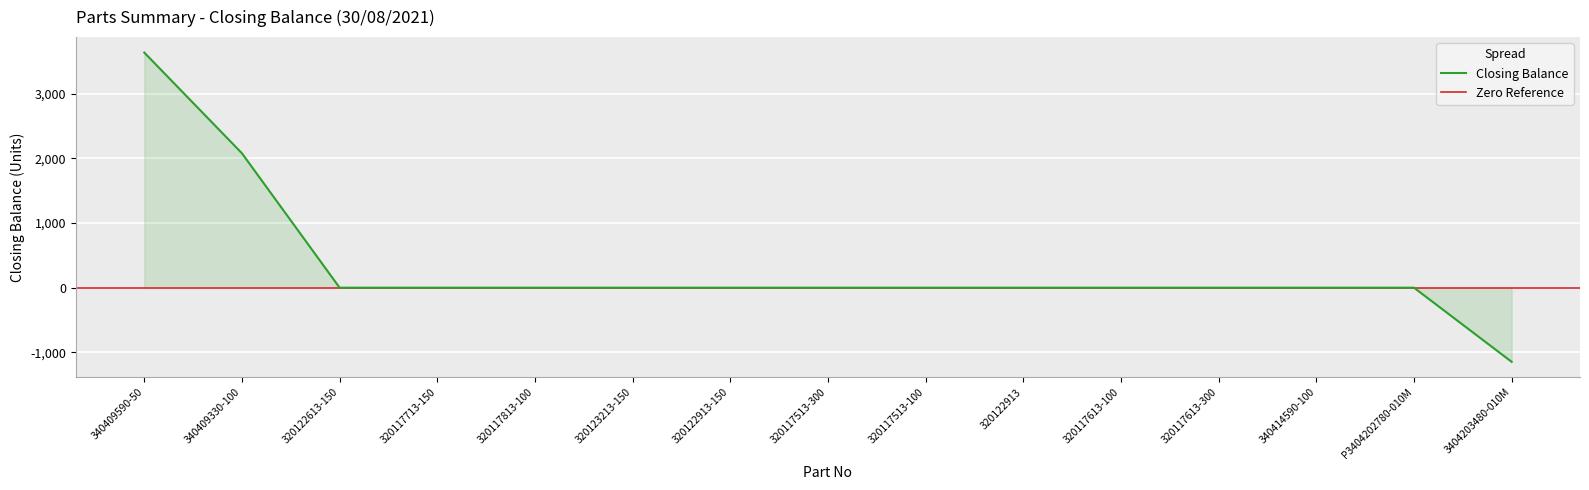

List the labels in order of value, largest first.

340409590-50, 340409330-100, 320122613-150, 320117713-150, 320117813-100, 320123213-150, 320122913-150, 320117513-300, 320117513-100, 320122913, 320117613-100, 320117613-300, 340414590-100, P3404202780-010M, 3404203480-010M